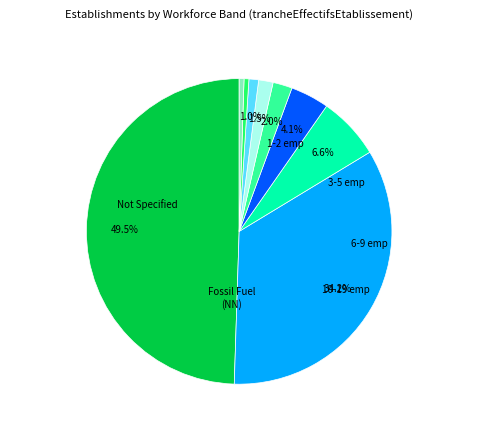

Count the number of slices in the pie.

9